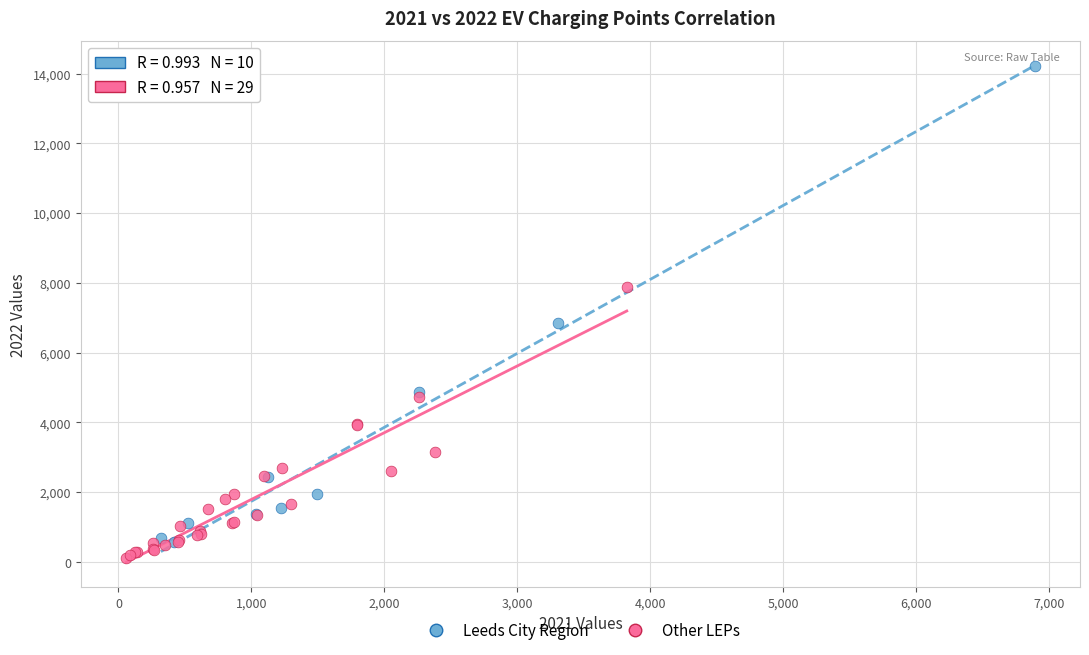

Which series has the largest Y range (max minus min)?

Leeds City Region